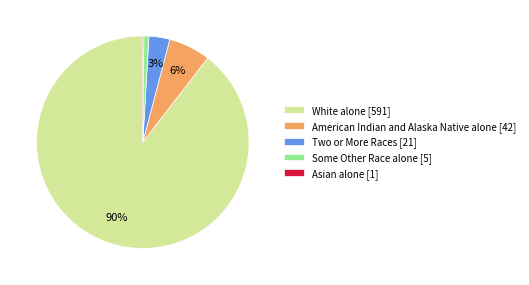

To the nearest percent, what percentage of the pie is American Indian and Alaska Native alone [42]?

6%